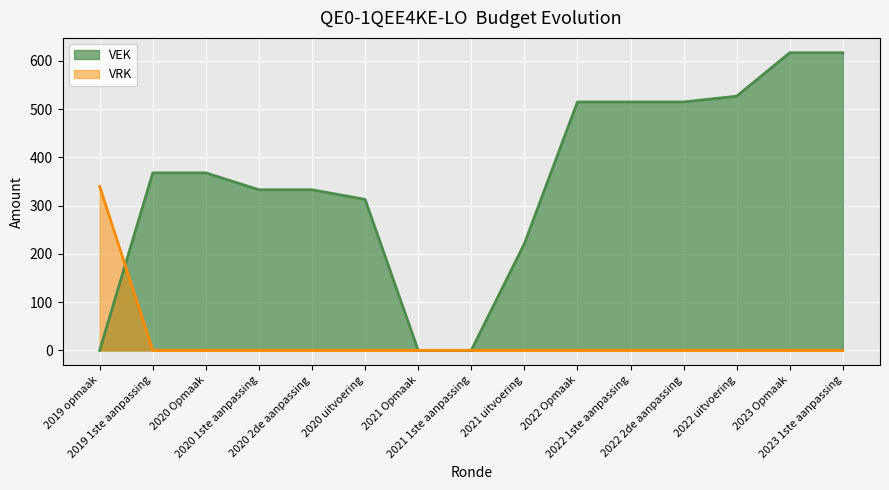

Is it true that VEK equals 527 at 2022 uitvoering?

True